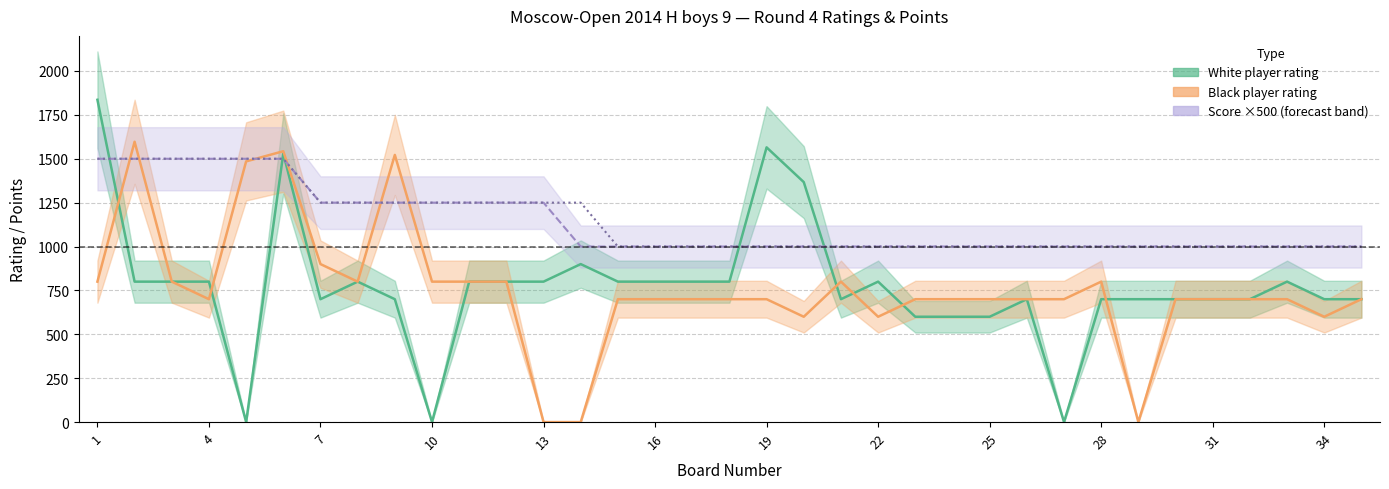

True or false: Black player rating and White score ×500 cross at least once.

True